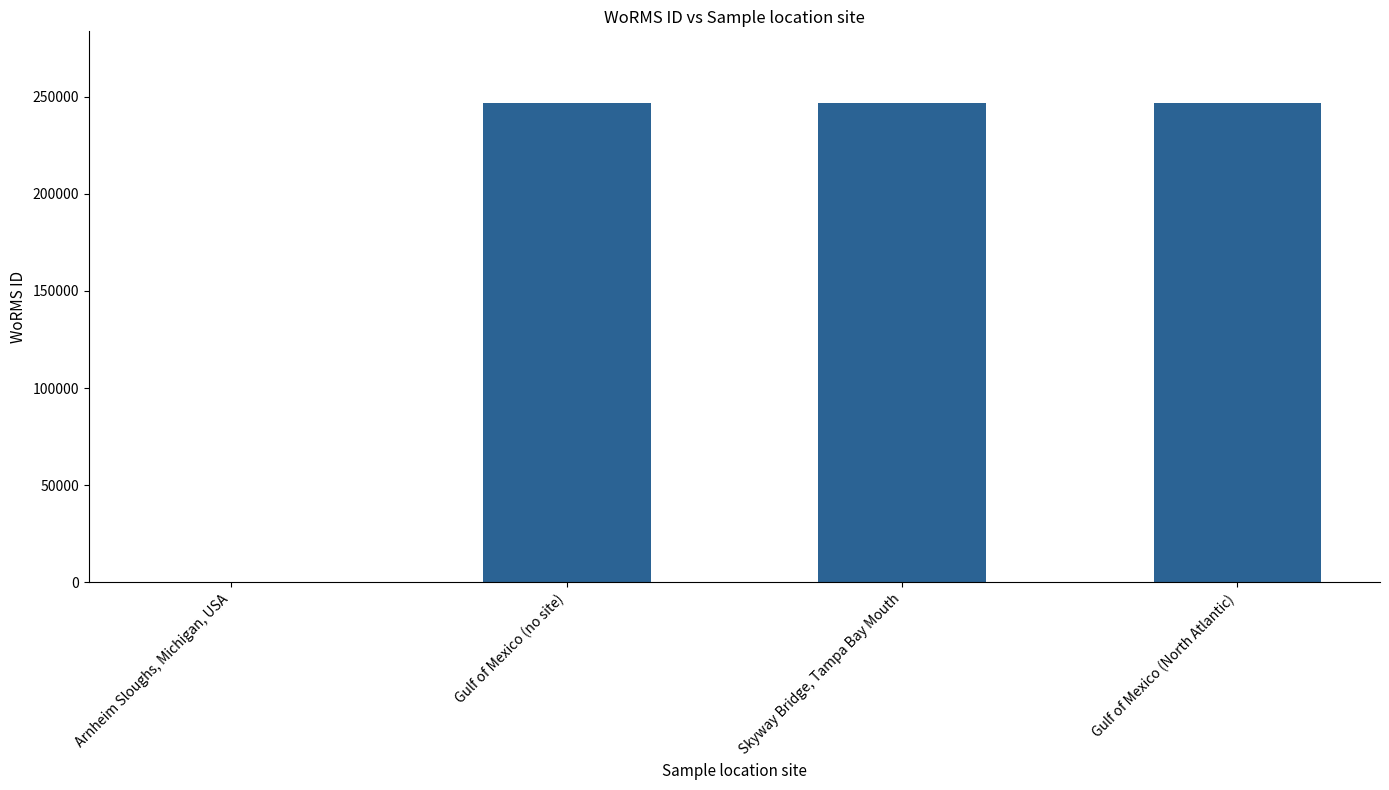

Is it true that the value at Arnheim Sloughs, Michigan, USA is 160404?

False